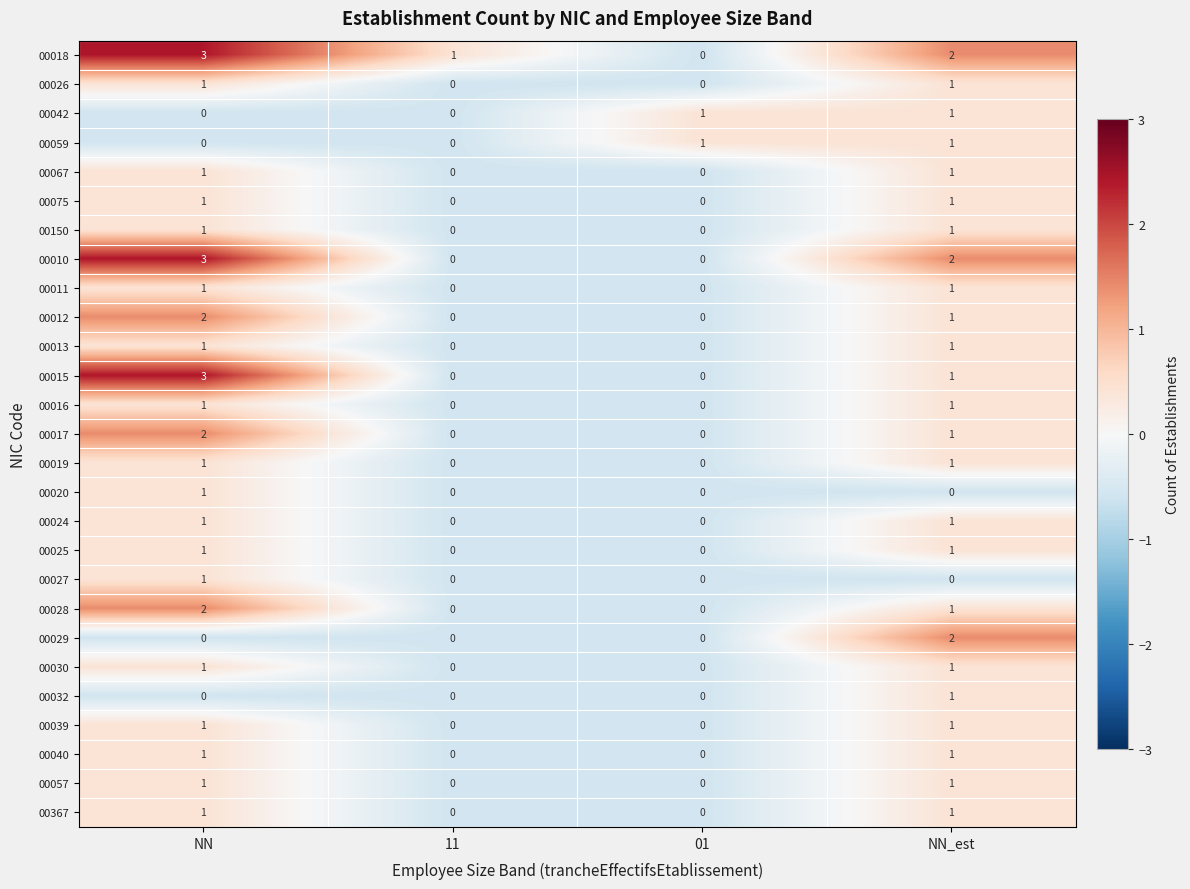

At which category is the sum across all series the highest?

NN